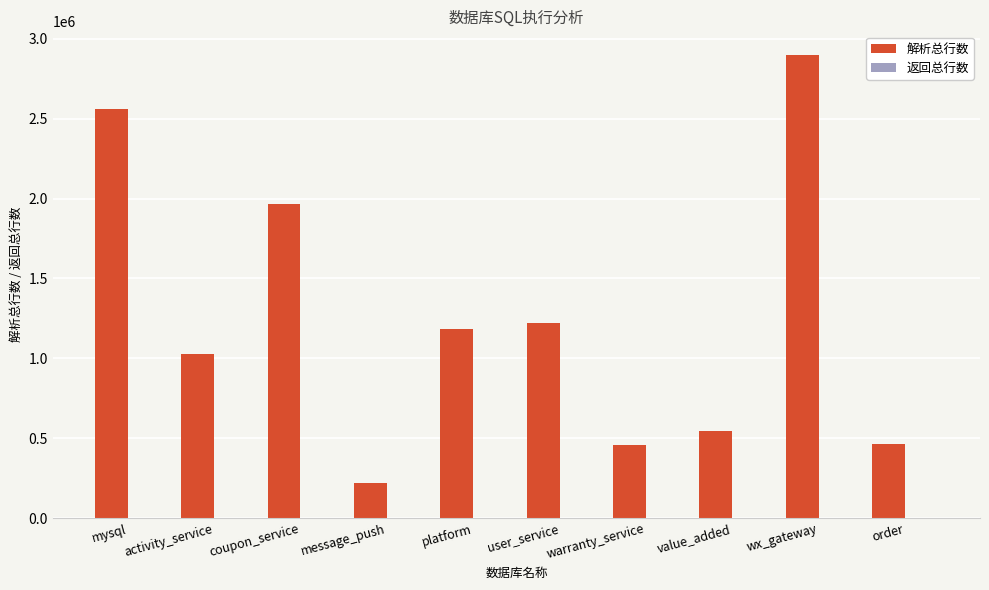

How many groups of bars are there?

10